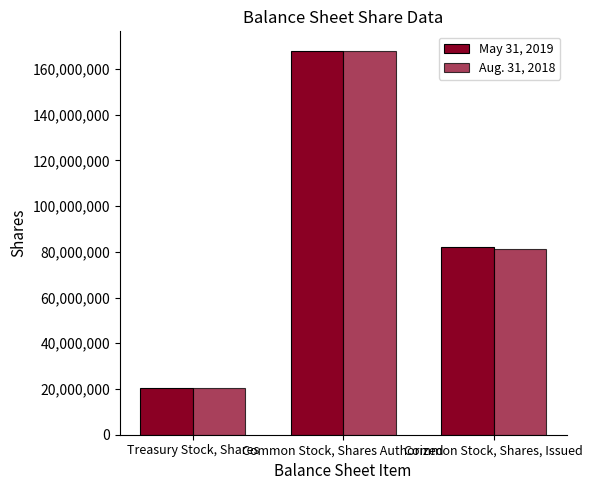

How many bars are there in each group?

2